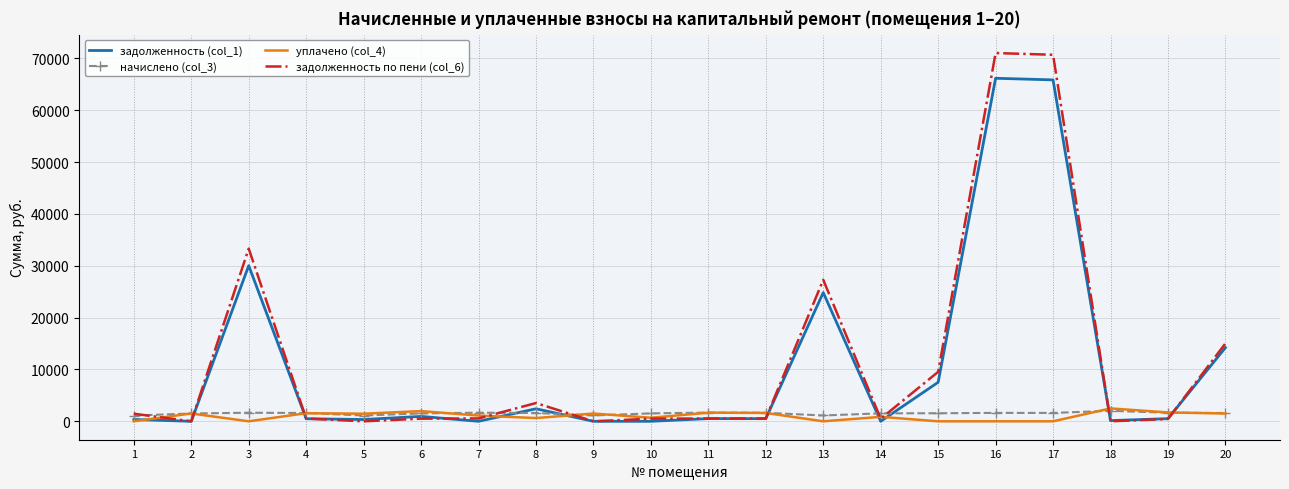

The value of задолженность (col_1) at 7 is 39618.0. True or false?

False